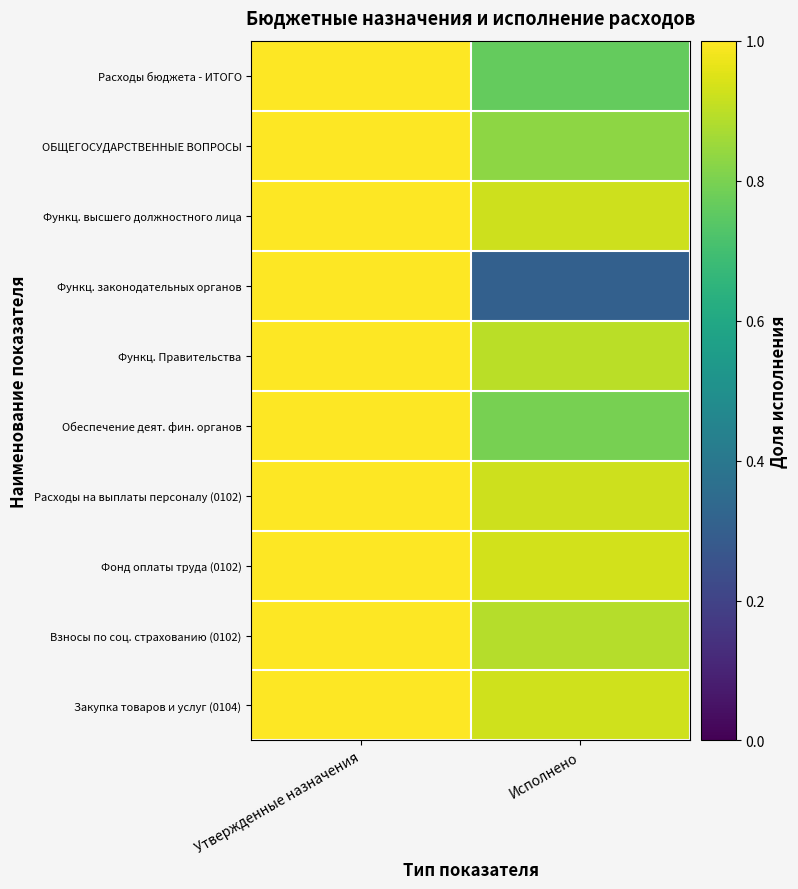

Reading right to left, what are all the values shown in this chart?

Расходы бюджета - ИТОГО: Исполнено=0.8	Утвержденные назначения=1.0
ОБЩЕГОСУДАРСТВЕННЫЕ ВОПРОСЫ: Исполнено=0.8	Утвержденные назначения=1.0
Функц. высшего должностного лица: Исполнено=0.9	Утвержденные назначения=1.0
Функц. законодательных органов: Исполнено=0.3	Утвержденные назначения=1.0
Функц. Правительства: Исполнено=0.9	Утвержденные назначения=1.0
Обеспечение деят. фин. органов: Исполнено=0.8	Утвержденные назначения=1.0
Расходы на выплаты персоналу (0102): Исполнено=0.9	Утвержденные назначения=1.0
Фонд оплаты труда (0102): Исполнено=0.9	Утвержденные назначения=1.0
Взносы по соц. страхованию (0102): Исполнено=0.9	Утвержденные назначения=1.0
Закупка товаров и услуг (0104): Исполнено=0.9	Утвержденные назначения=1.0